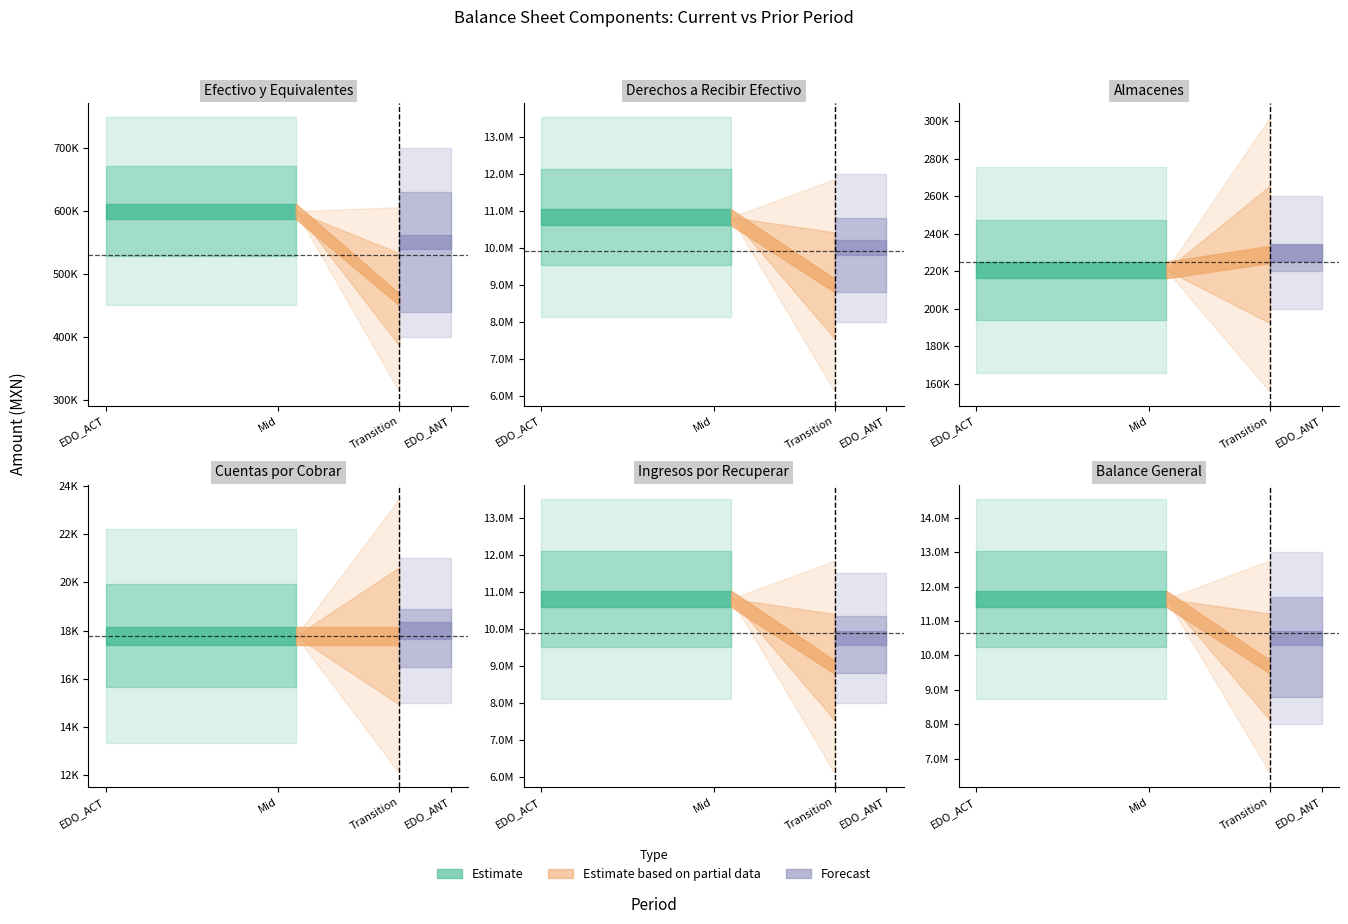

Where does the Ingresos por Recuperar a Corto Plazo series first go above 10808829?

EDO_ACT